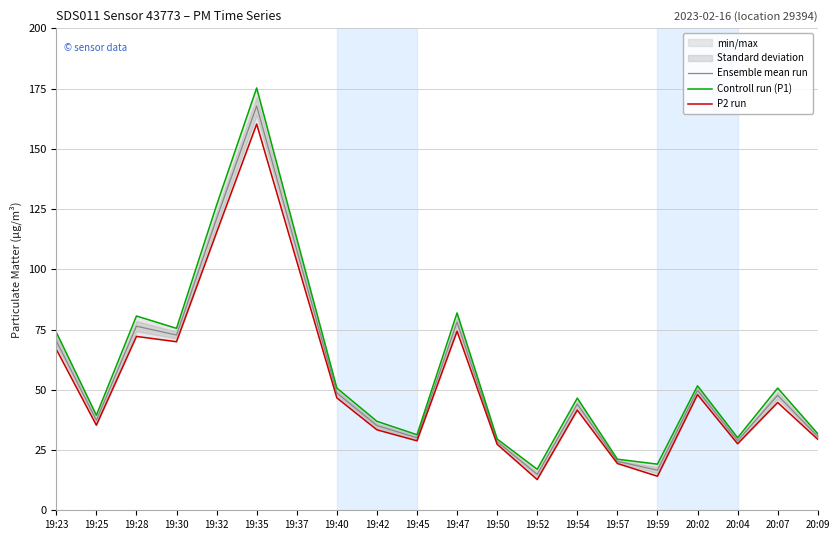

Which series has the largest total across all categories?

Controll run (P1)